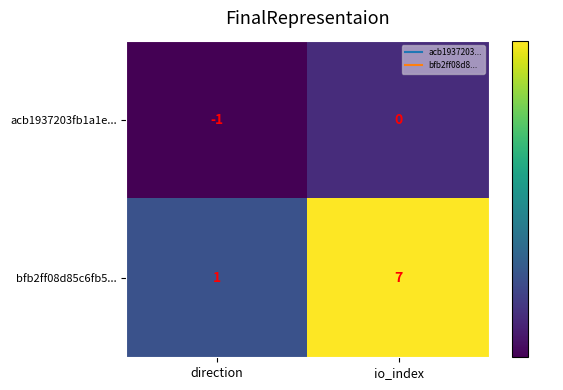

Where is bfb2ff08d85c6fb5... nearest to the value 4?

direction